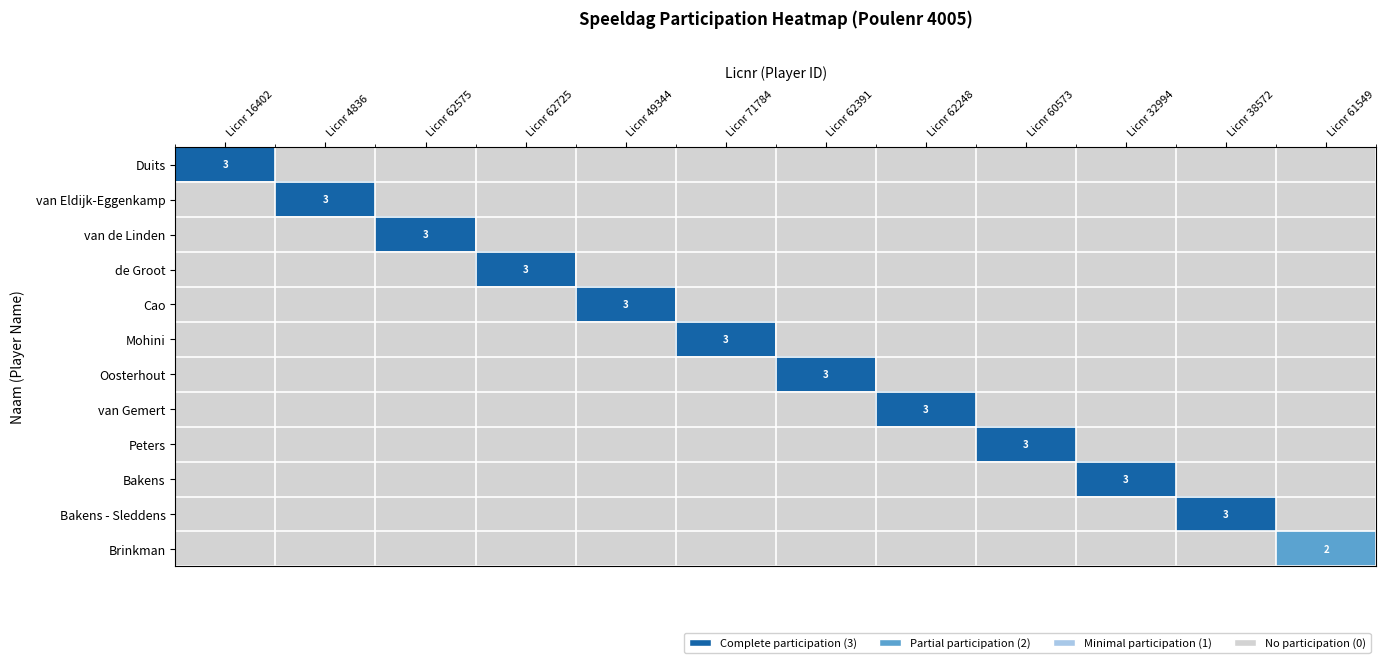

The Oosterhout series shows 0 at Licnr 62248. True or false?

True